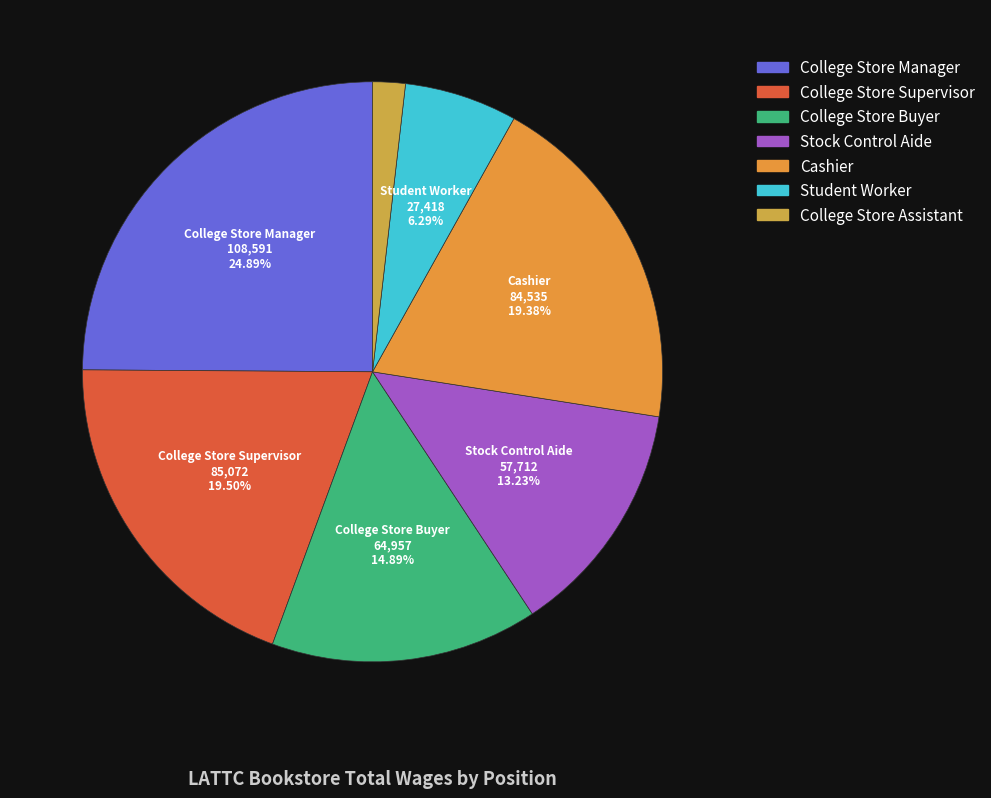

To the nearest percent, what is the difference between the largest and smallest slice percentages?

23%